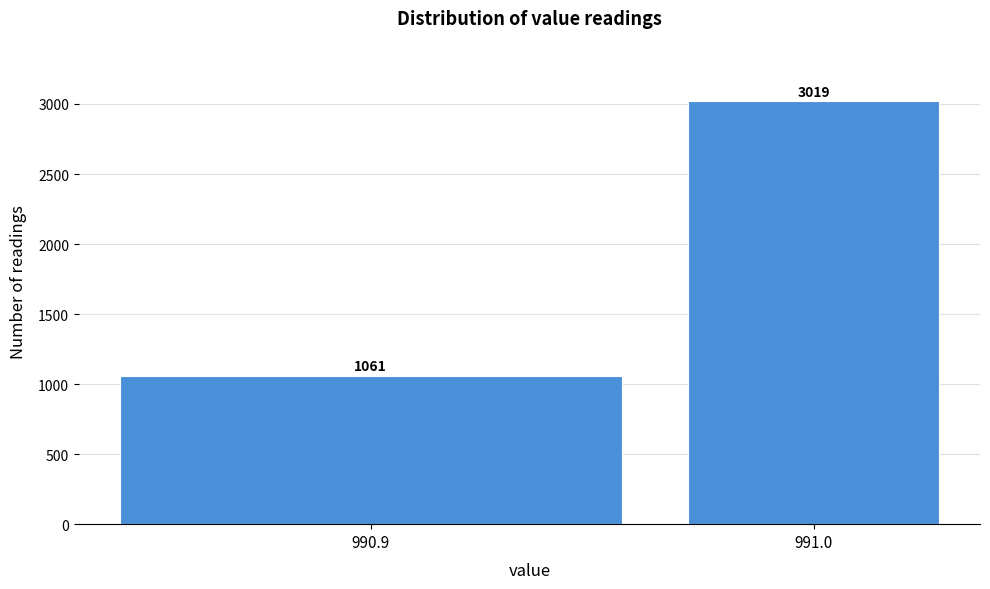

Reading left to right, extract all data points from this chart.

1061	3019